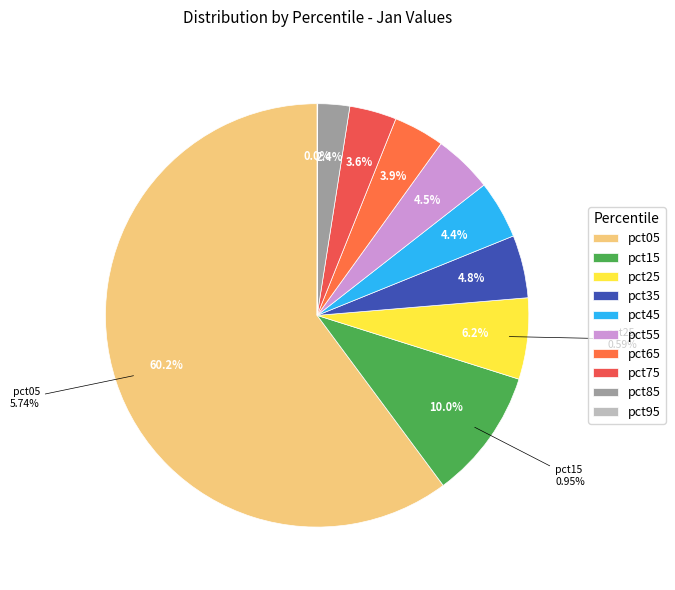

What is the change in value from pct05 to pct35?

-5.3